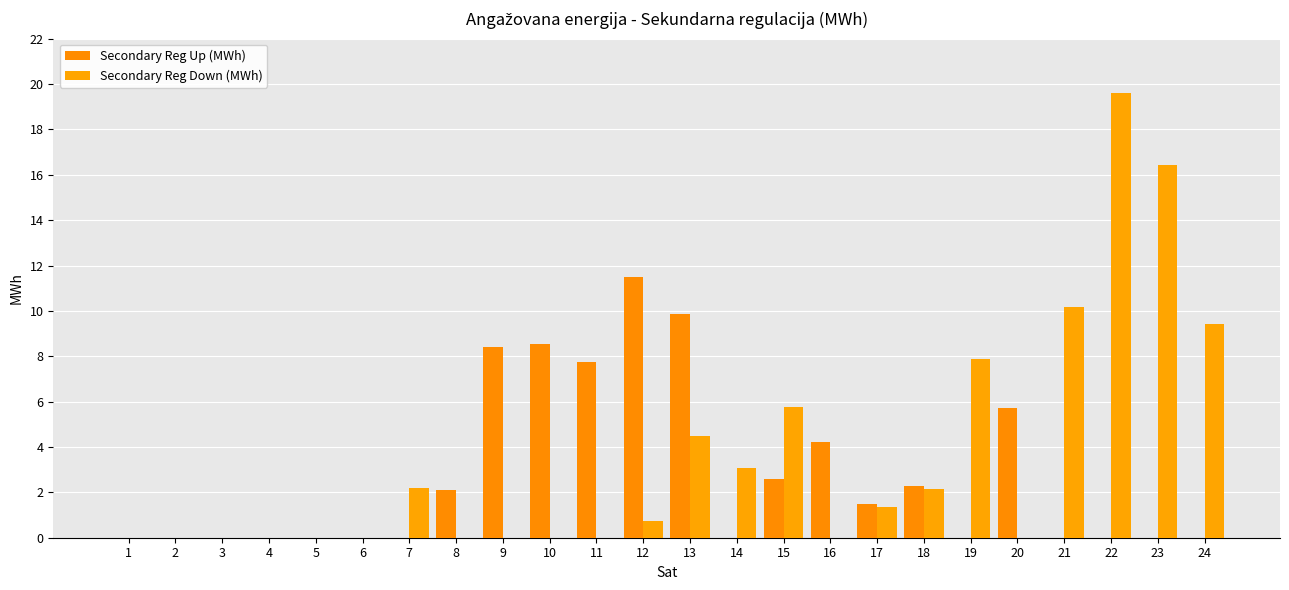

True or false: Secondary Reg Up (MWh) has a value of 3.6 at 18.

False